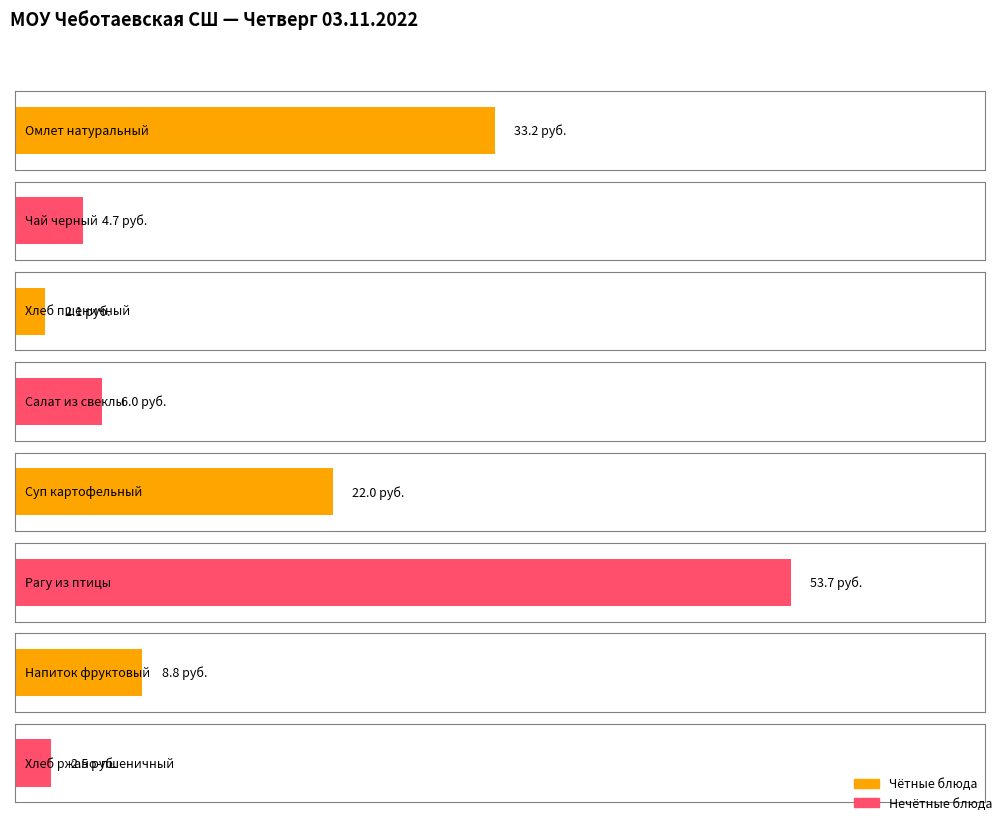

What is the label of the 8th bar from the left?

Хлеб ржано-пшеничный